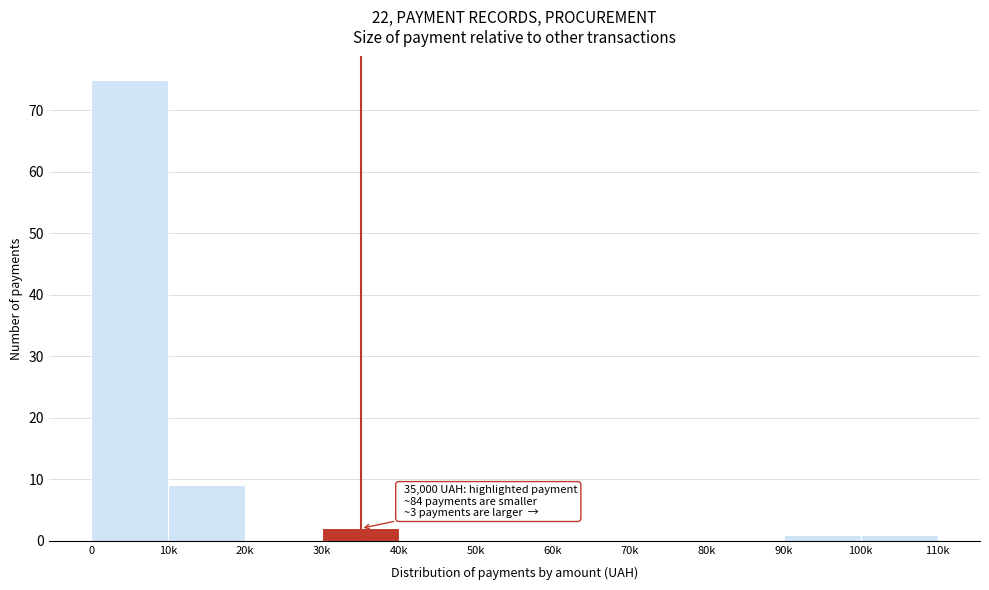

Reading left to right, what are all the values shown in this chart?

0=75	10k=9	20k=0	30k=2	40k=0	50k=0	60k=0	70k=0	80k=0	90k=1	100k=1